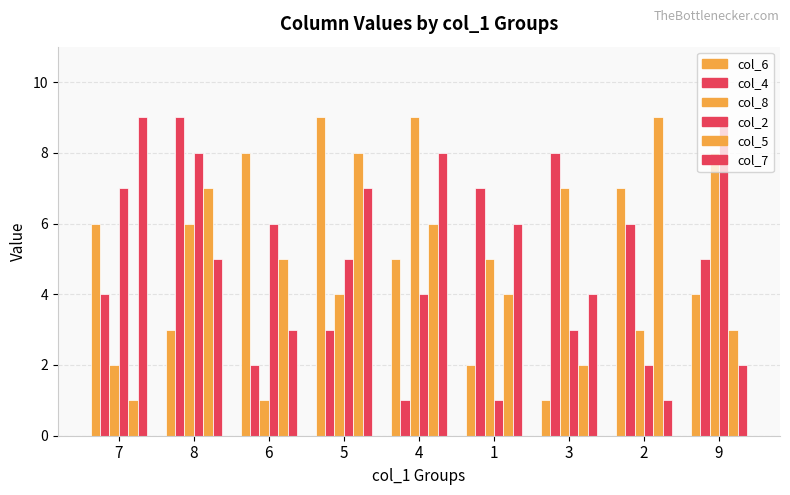

Between 7 and 6, which is larger?

6